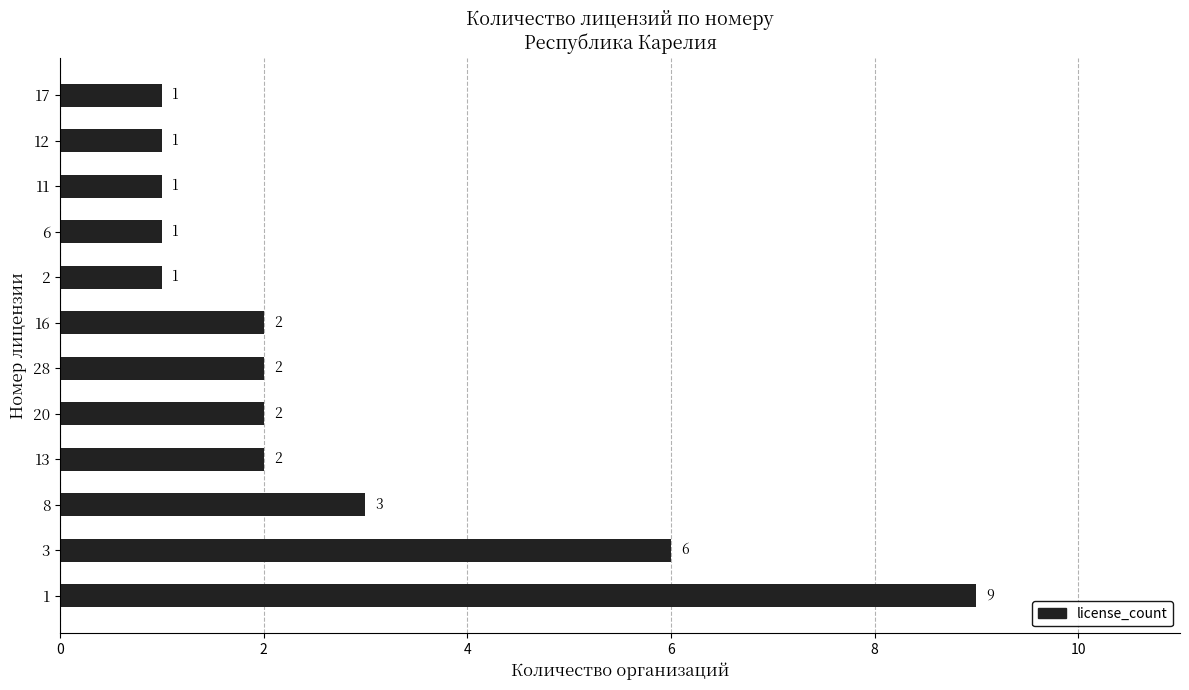

Are the bars grouped side by side (vs. stacked)?

No